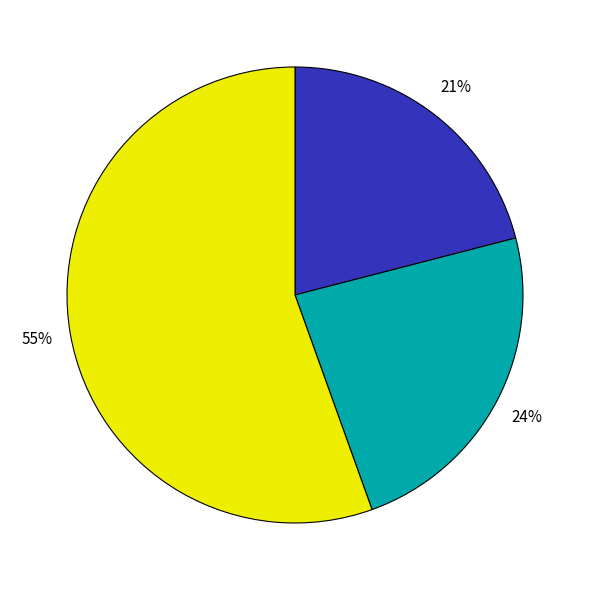

To the nearest percent, what is the average slice percentage?

33%